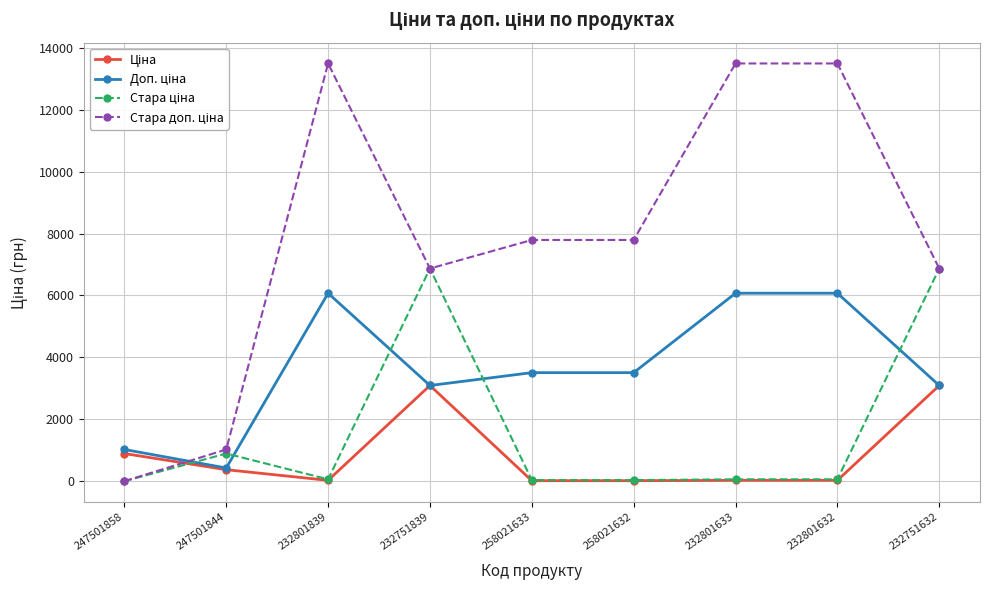

At how many categories does at least one series exceed 2671?

7